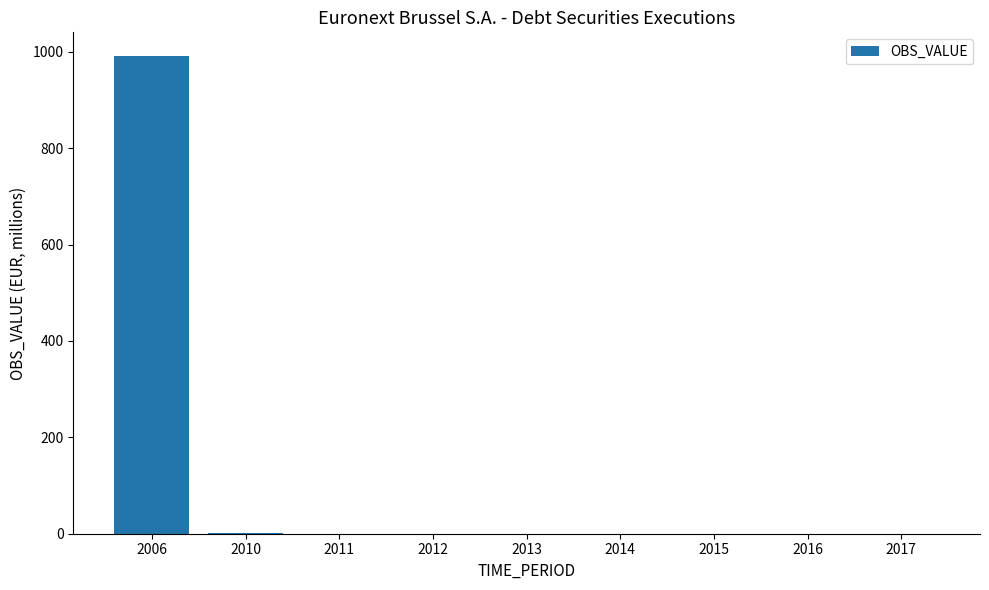

How many data points are above 0?

2